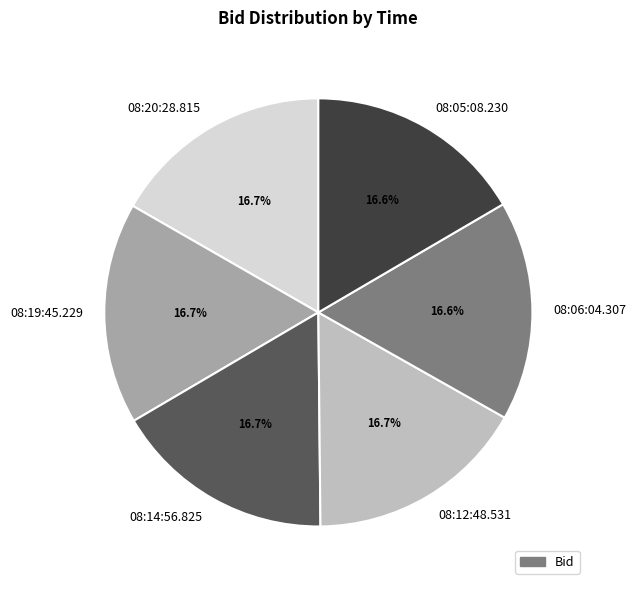

Is it true that 08:05:08.230 is 17% of the pie?

True